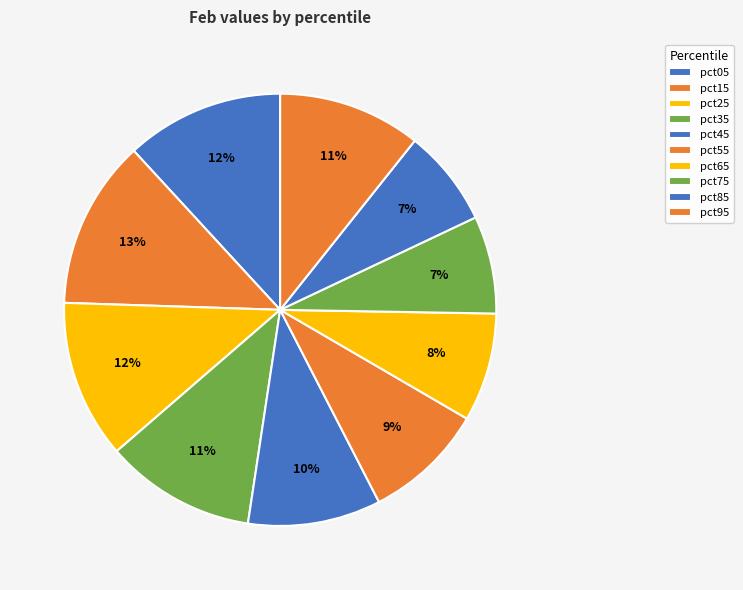

How much of the chart is everything except pct75?

92.7%